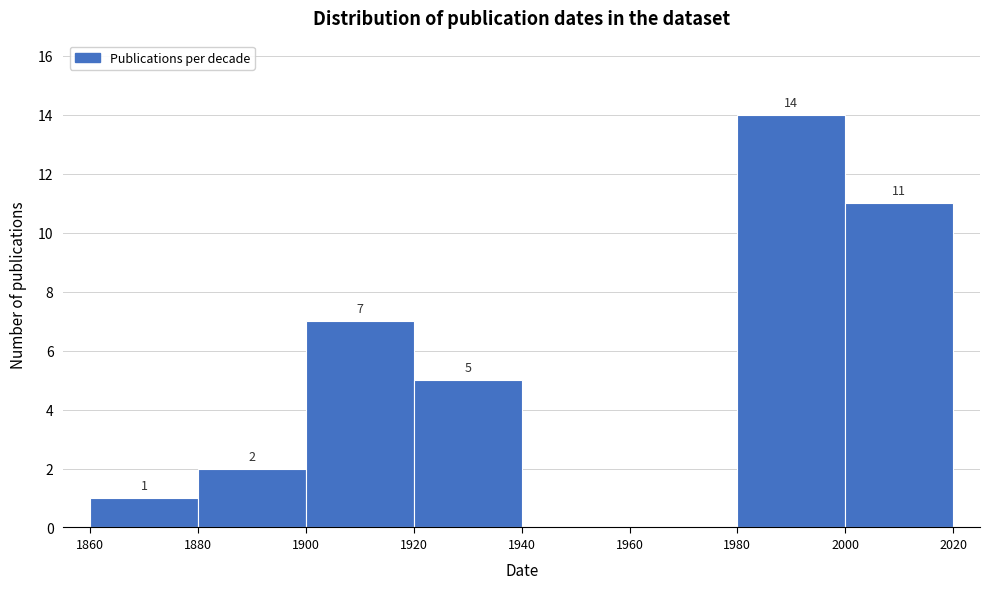

Over which range of the x-axis is the bar tallest?

1980 to 2000